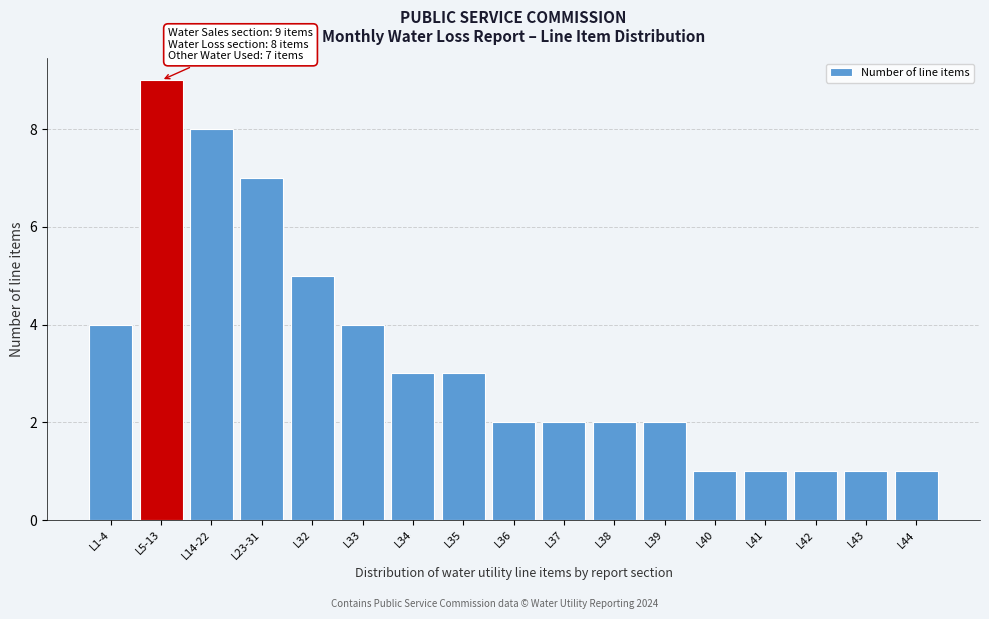

Reading left to right, extract all data points from this chart.

L1-4=4	L5-13=9	L14-22=8	L23-31=7	L32=5	L33=4	L34=3	L35=3	L36=2	L37=2	L38=2	L39=2	L40=1	L41=1	L42=1	L43=1	L44=1